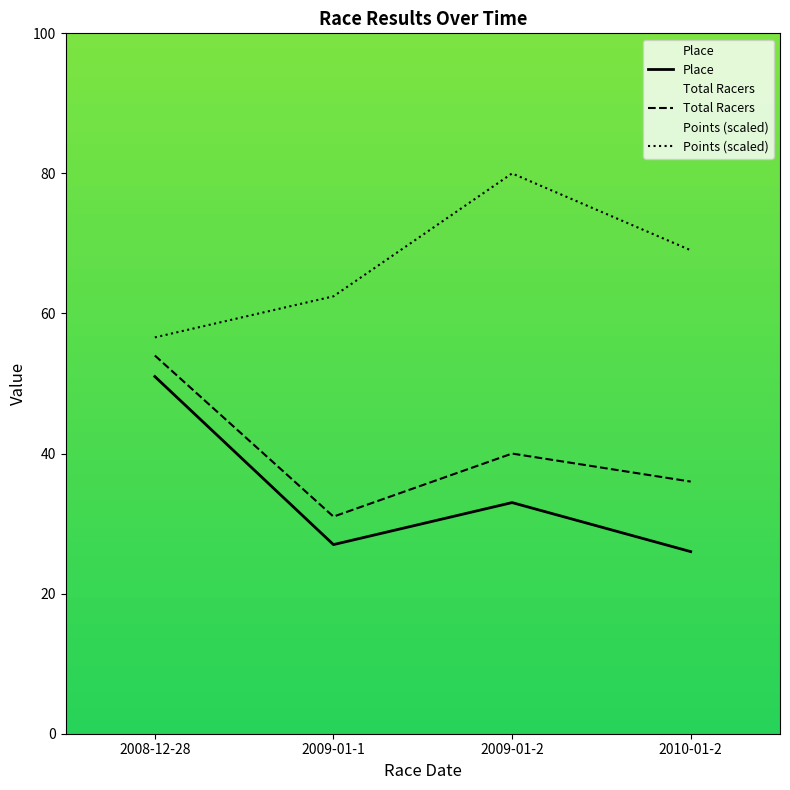

What is the spread (max minus min) of values at 2009-01-1?

35.5